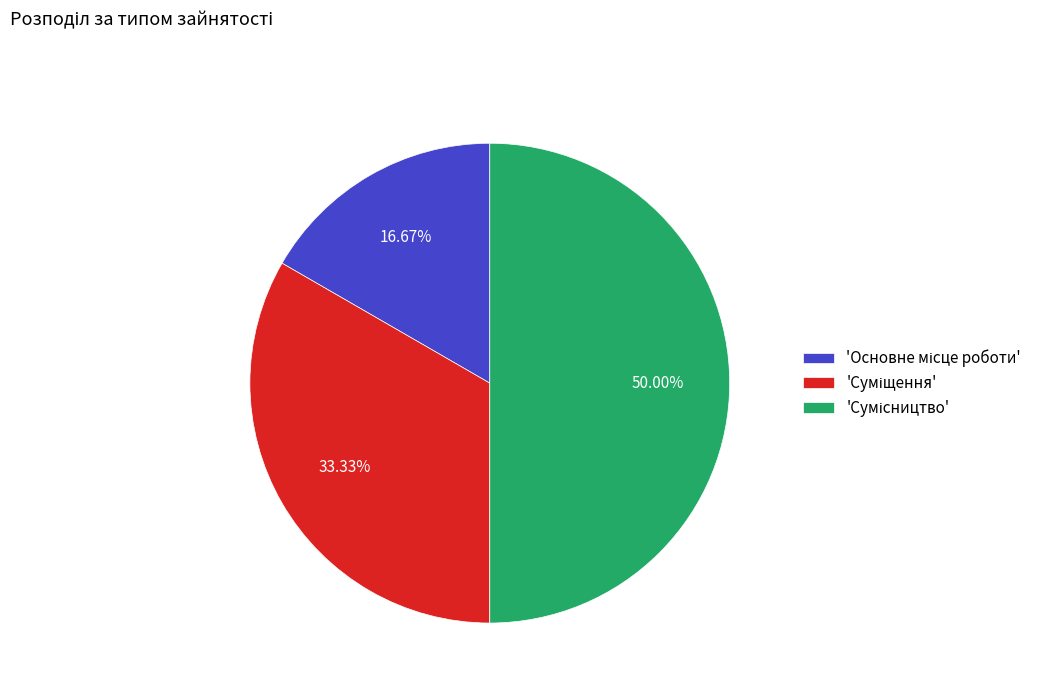

Which slice is the smallest?

Основне місце роботи